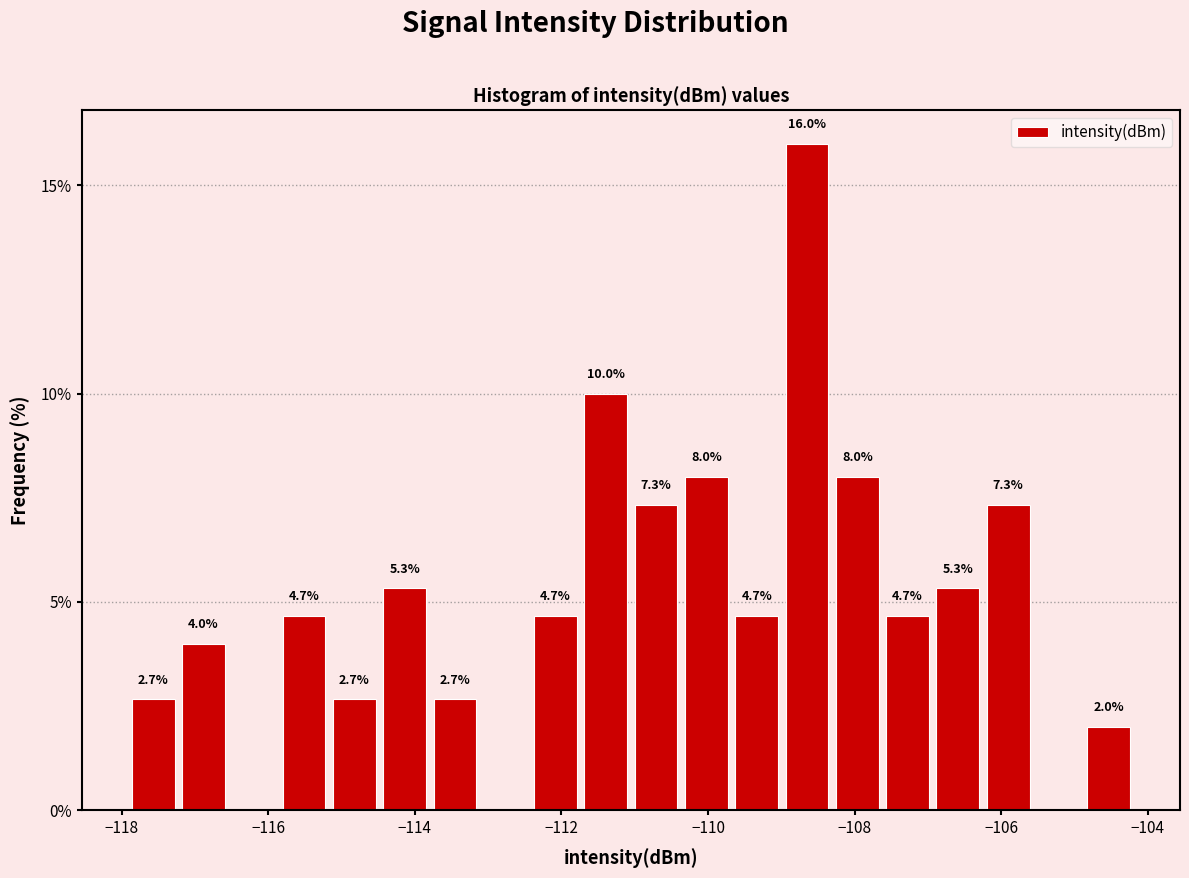

Around what value on the x-axis is the tallest bar? Give the approximate position of its centre, as read against the axis.

-108.6